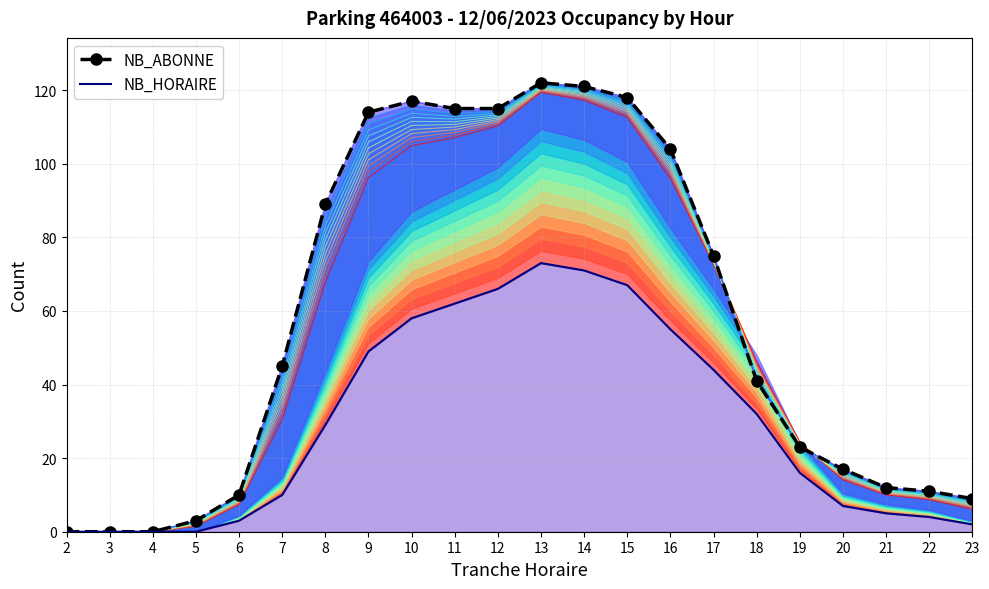

At how many categories does at least one series exceed 107?

7